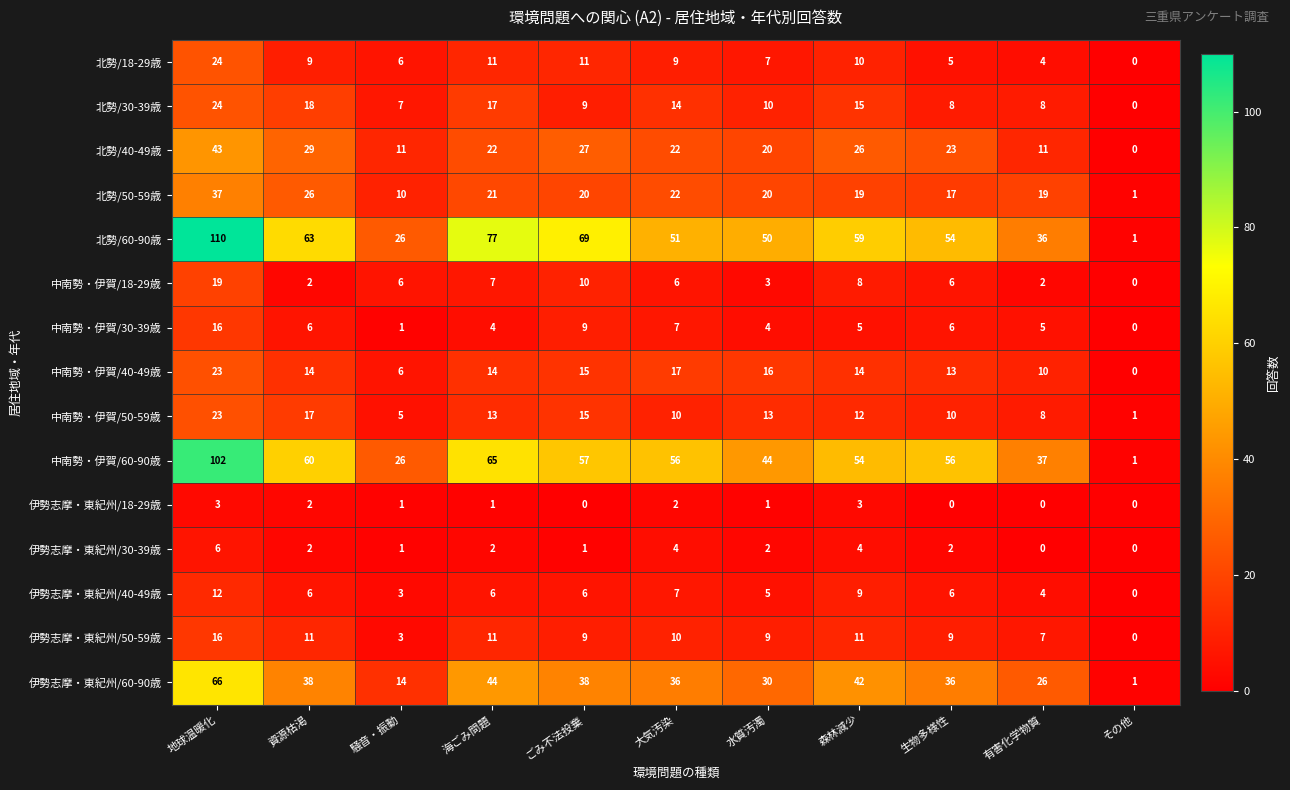

Which category has the lowest value in the 中南勢・伊賀/50-59歳 series?

その他